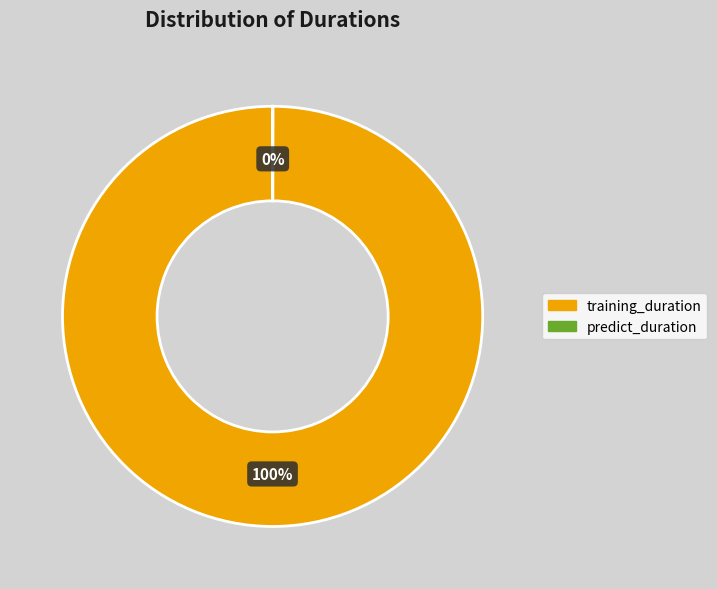

The training_duration slice represents 100% of the pie. True or false?

True